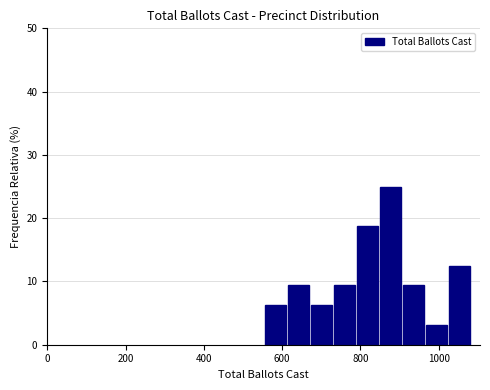

Read against the x-axis, roughly where is the centre of the tallest bar?

880